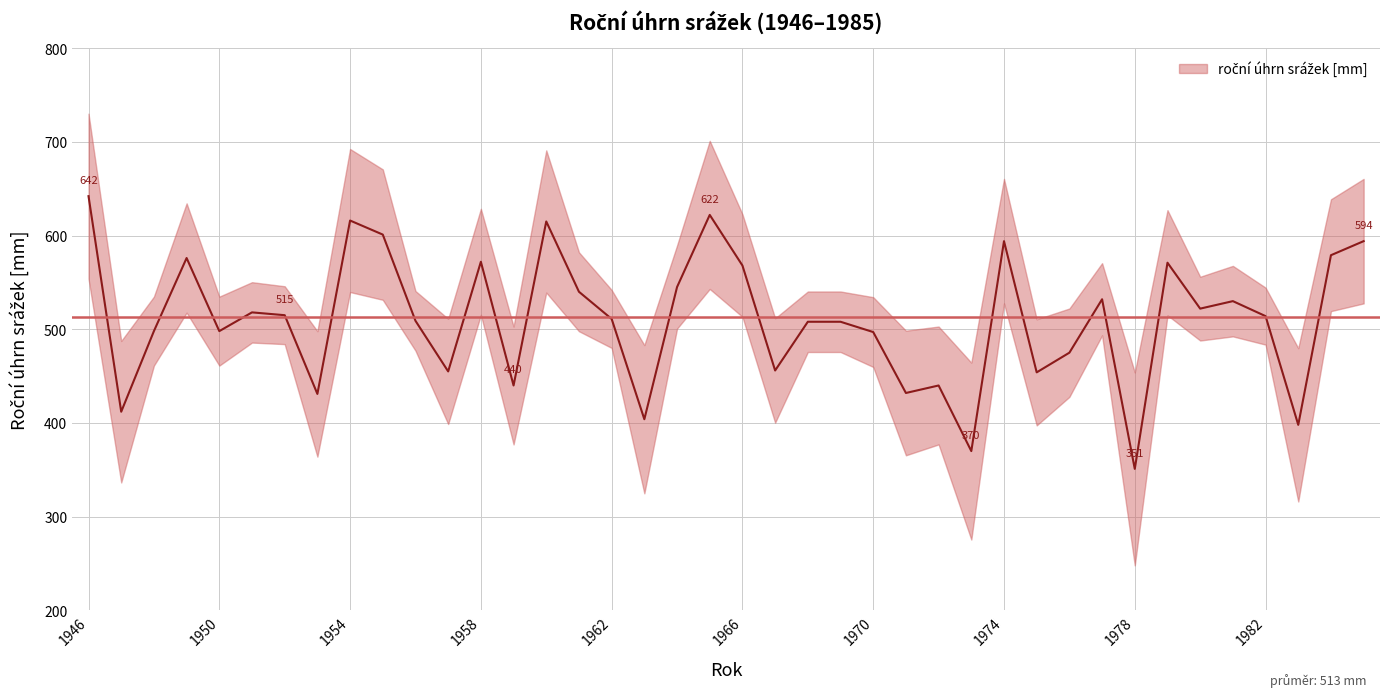

Reading left to right, what are all the values shown in this chart?

1946=642	1947=412	1948=498	1949=576	1950=498	1951=518	1952=515	1953=431	1954=616	1955=601	1956=509	1957=455	1958=572	1959=440	1960=615	1961=540	1962=511	1963=404	1964=545	1965=622	1966=568	1967=456	1968=508	1969=508	1970=497	1971=432	1972=440	1973=370	1974=594	1975=454	1976=475	1977=532	1978=351	1979=571	1980=522	1981=530	1982=514	1983=398	1984=579	1985=594